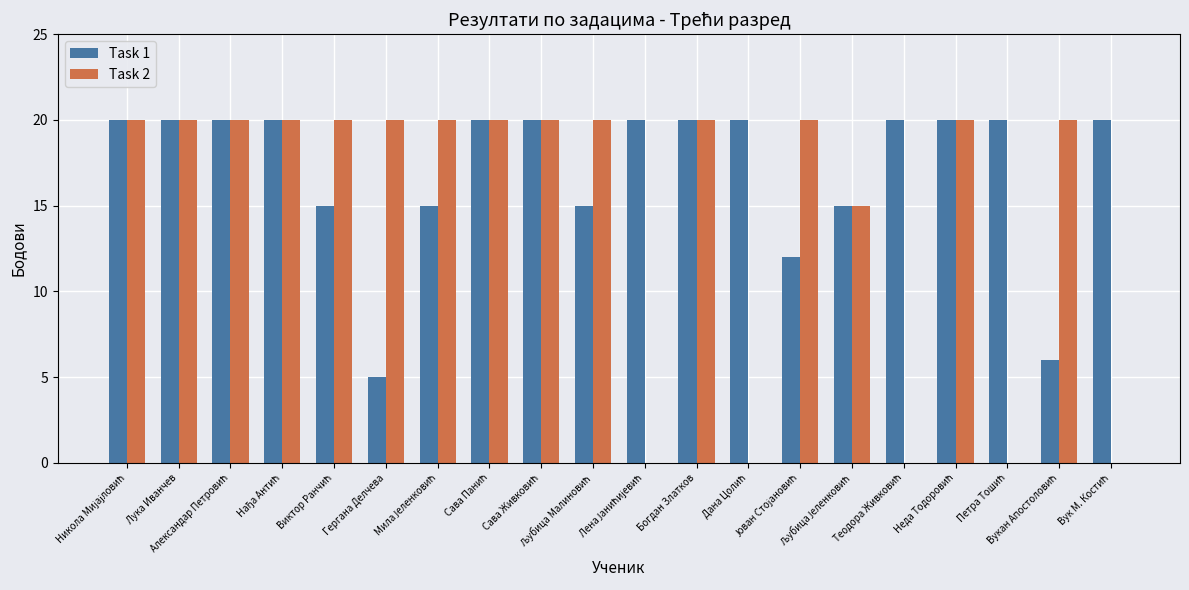

Which series has the largest total across all categories?

Task 1